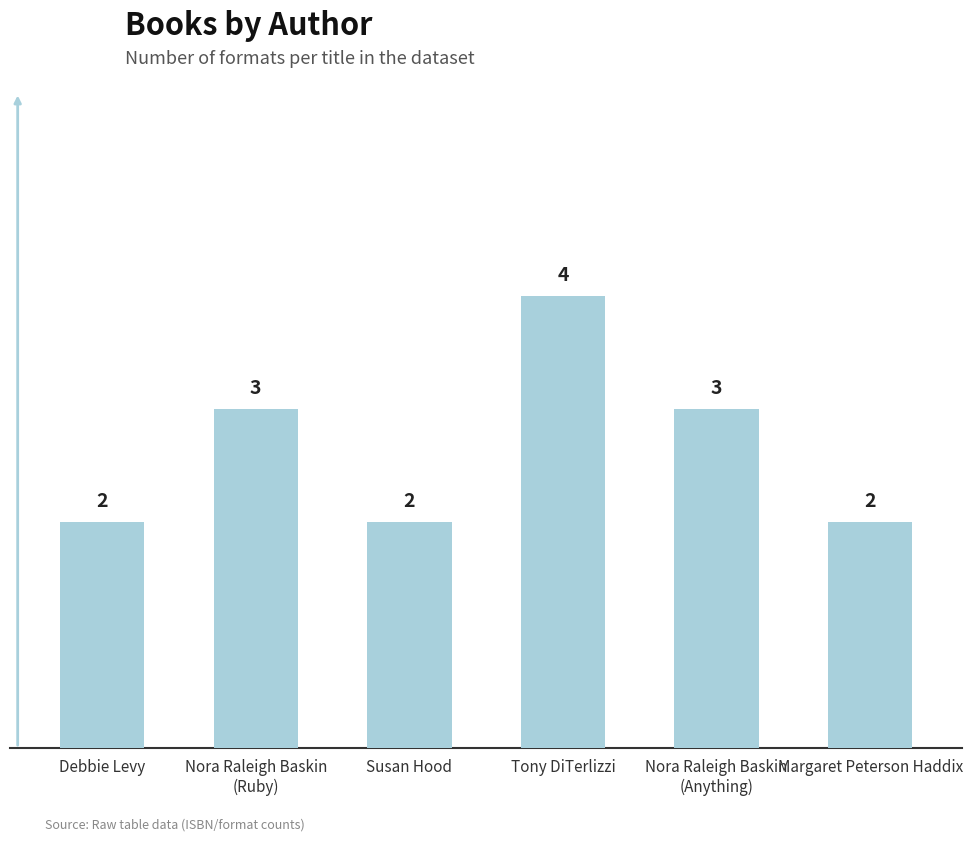

Reading right to left, transcribe all the data shown in this chart.

2	3	4	2	3	2